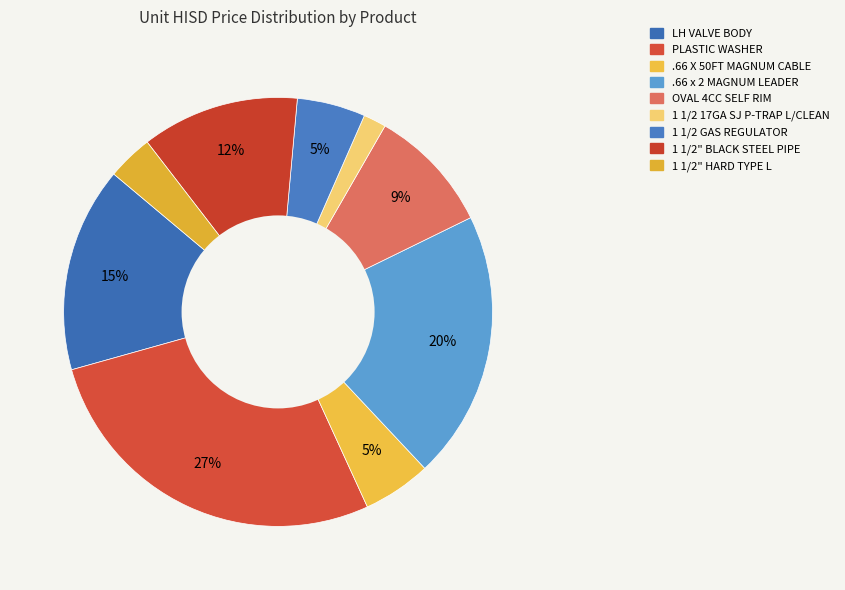

Does 1 1/2 17GA SJ P-TRAP L/CLEAN represent more than half of the total?

No